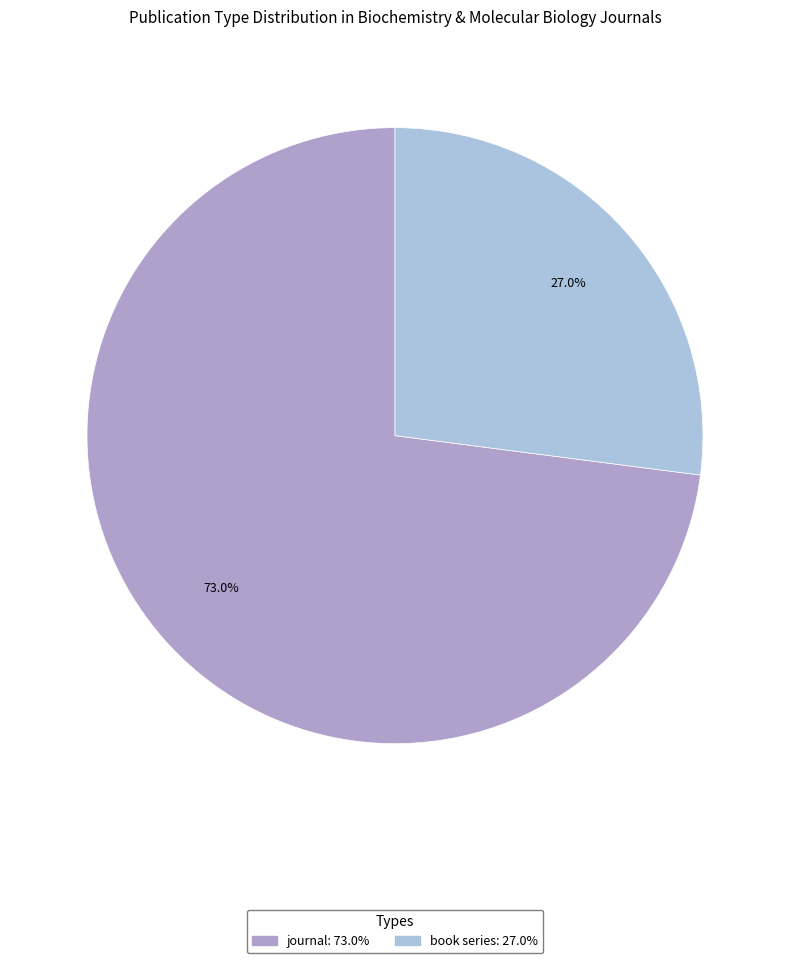

Which category has the biggest portion of the pie?

journal